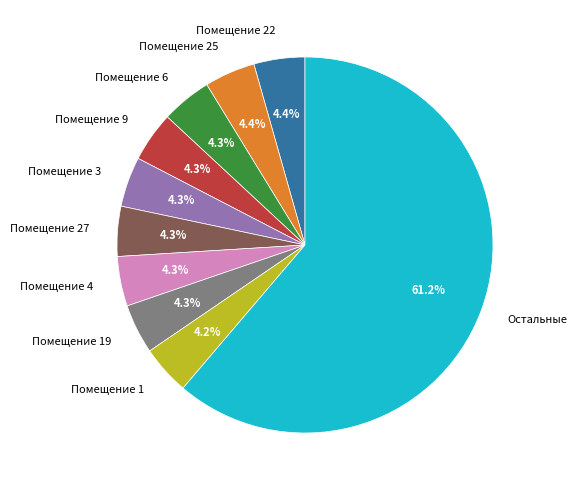

Is there any slice that represents more than half of the pie?

Yes